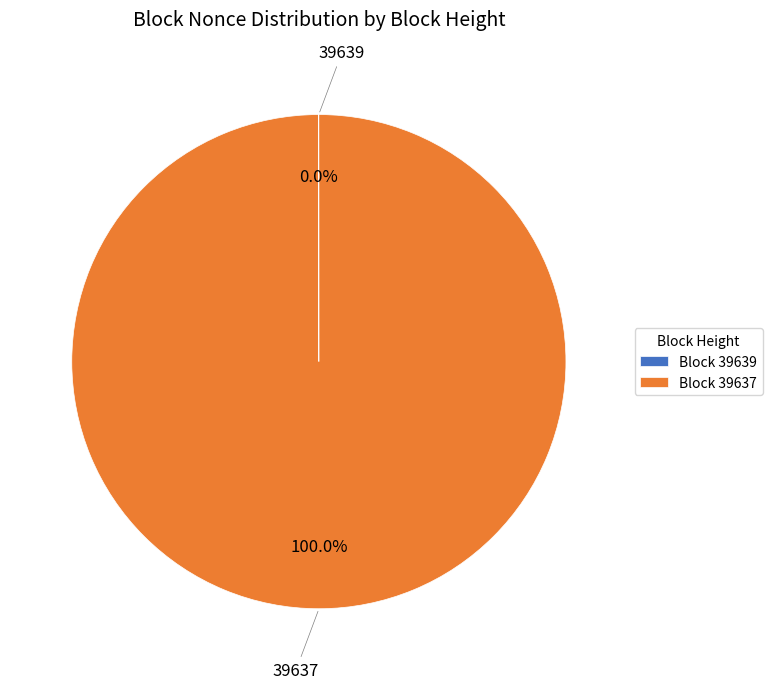

What is the majority slice?

Block 39637